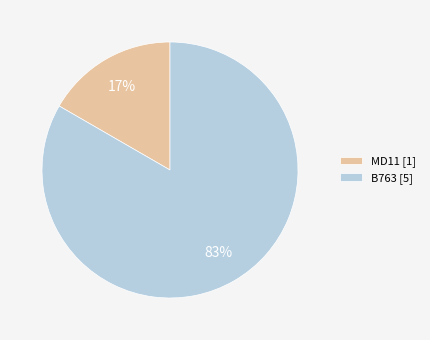

Is the sum of MD11 and B763 greater than half?

Yes